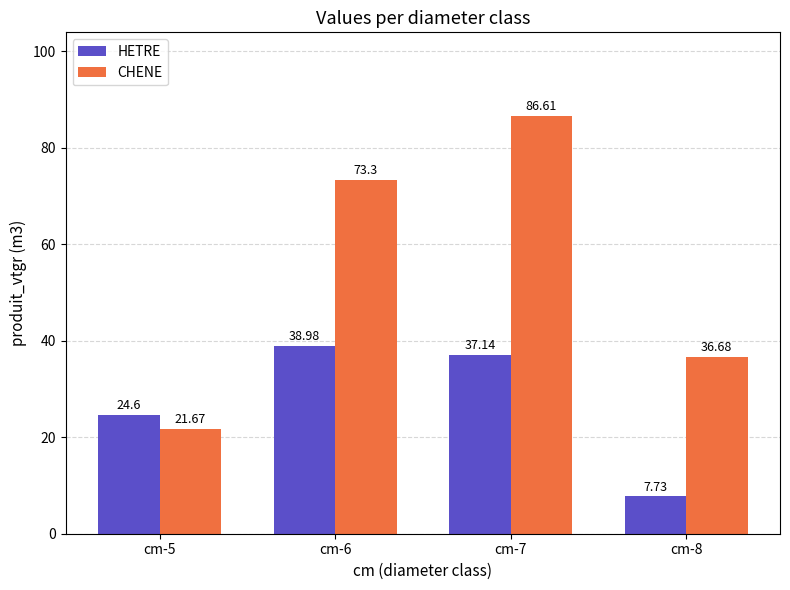

What is the average value of the HETRE series?

27.1